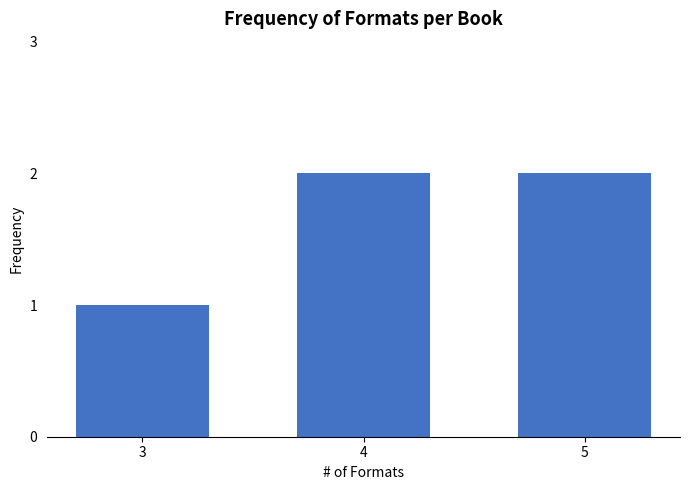

Reading left to right, extract all data points from this chart.

3=1	4=2	5=2